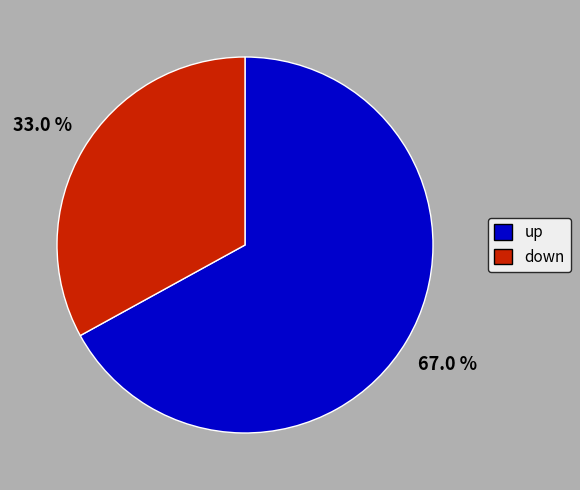

Does down represent more than half of the total?

No